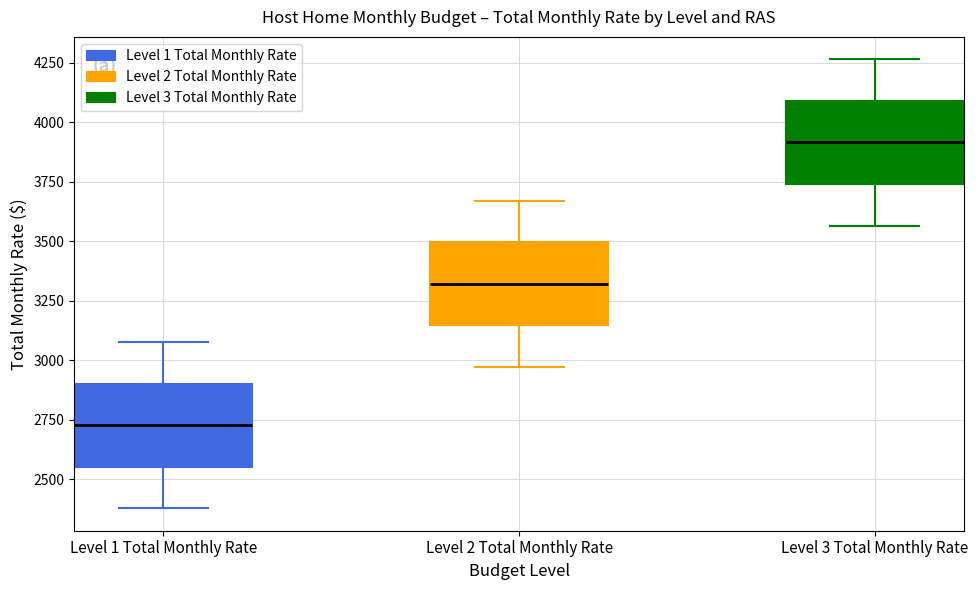

Which box has the lowest median line?

Level 1 Total Monthly Rate